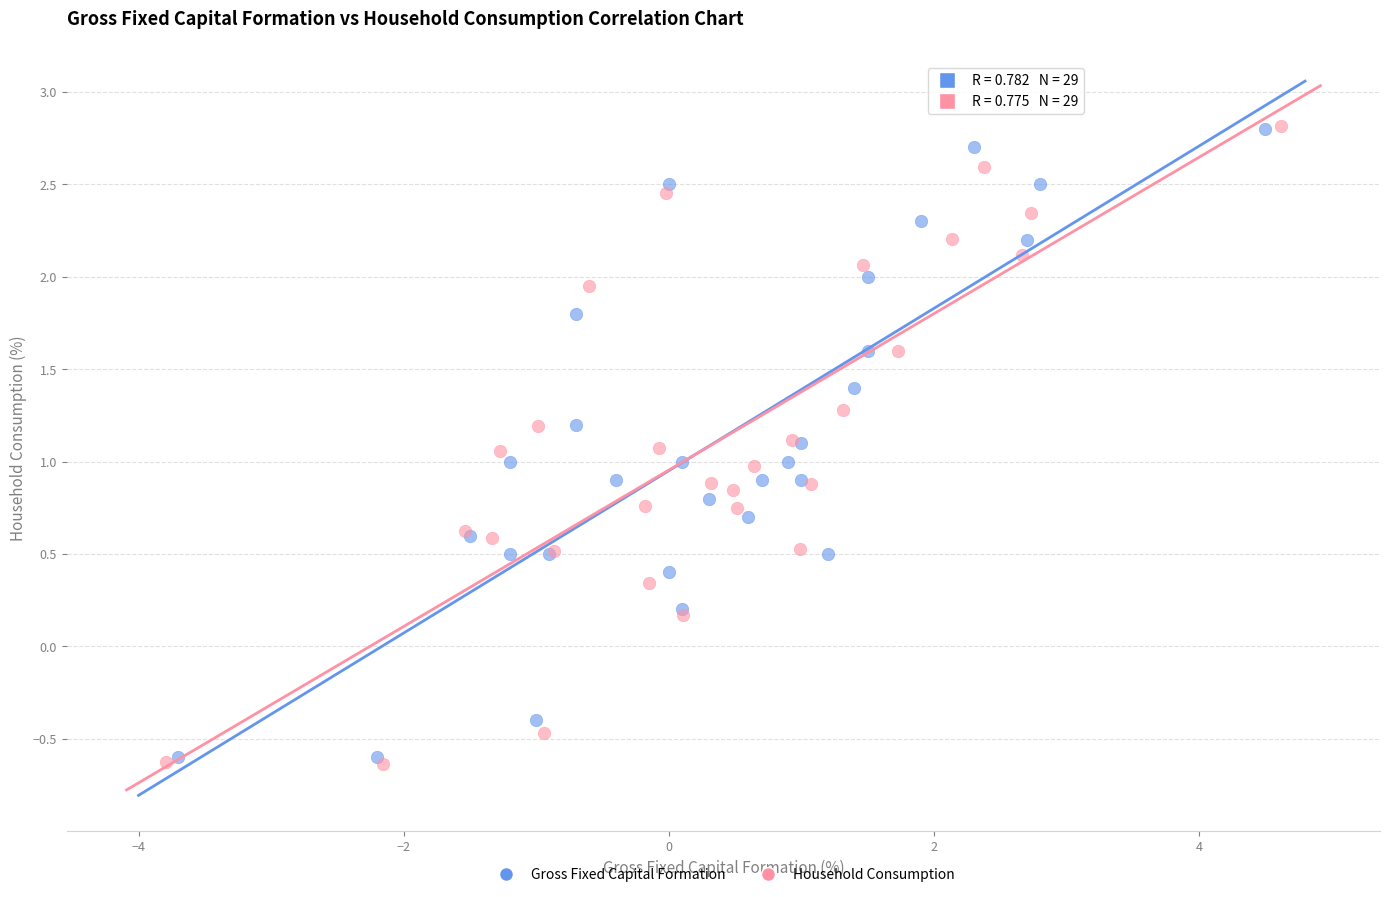

What are all the series names shown in the legend?

Gross Fixed Capital Formation, Household Consumption